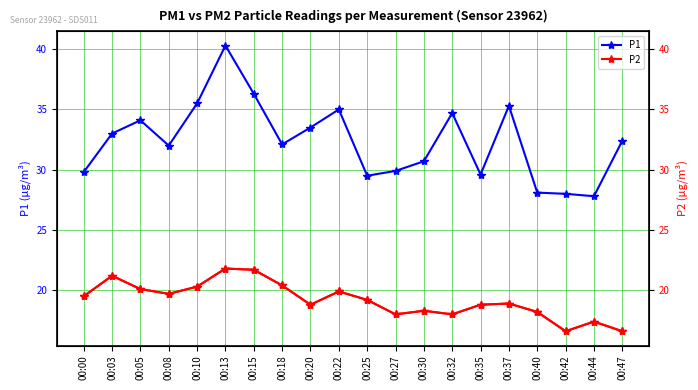

List the series in order of their overall mean, highest first.

P1, P2